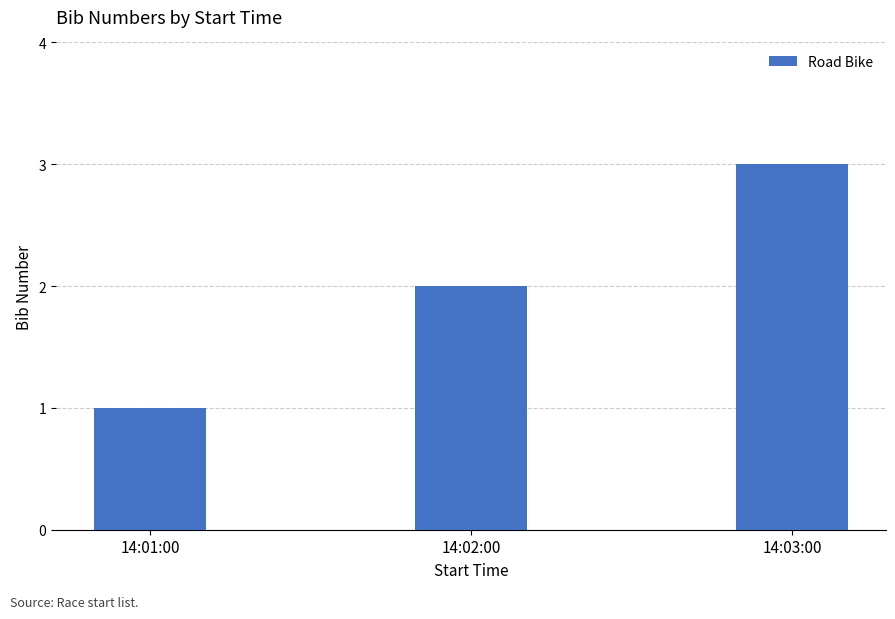

The chart shows a value of 1 at 14:01:00. True or false?

True